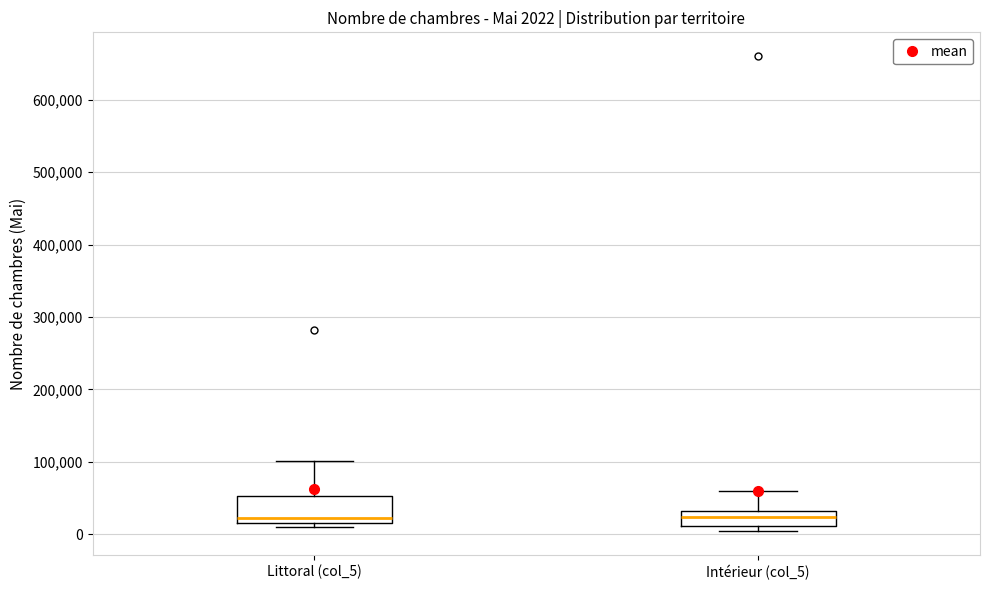

Comparing the boxes themselves (not the whiskers), which one is the tallest?

Littoral (col_5)